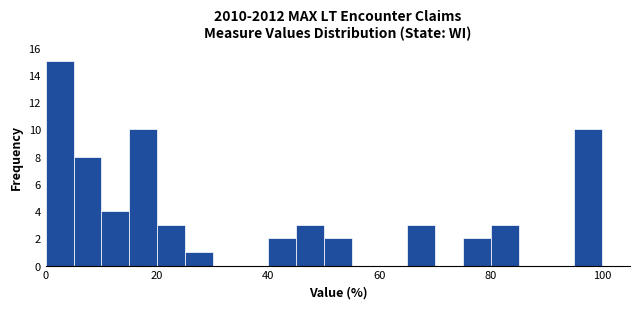

Around what value on the x-axis is the tallest bar? Give the approximate position of its centre, as read against the axis.

2